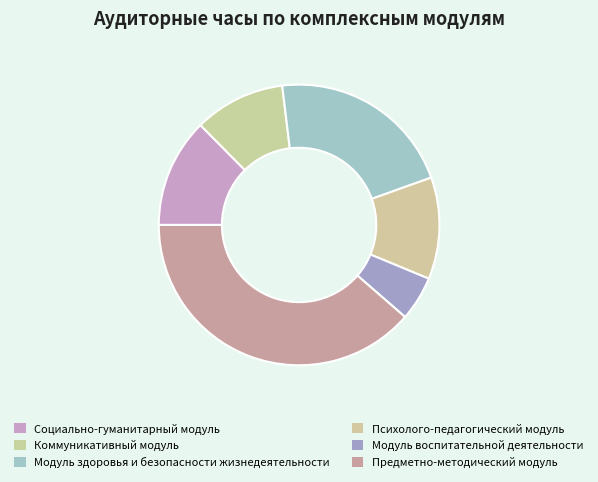

Which category has the smallest portion of the pie?

Модуль воспитательной деятельности